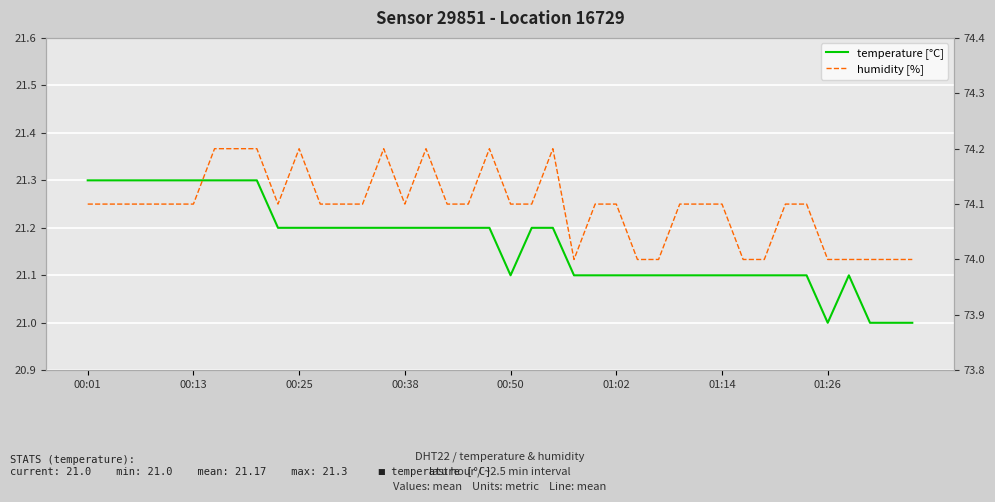

What is the spread (max minus min) of values at 8?

52.9